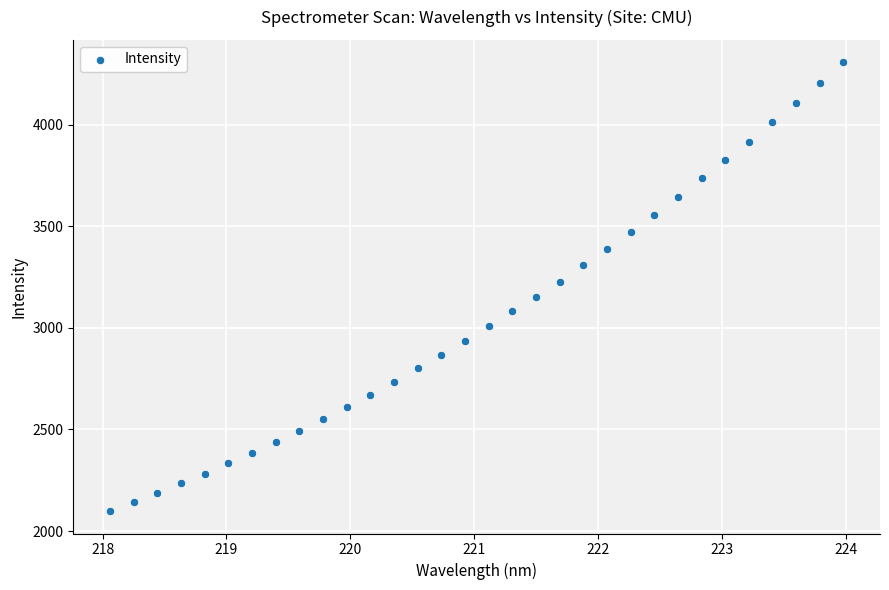

What is the range of Y values (max minus min)?

2208.9